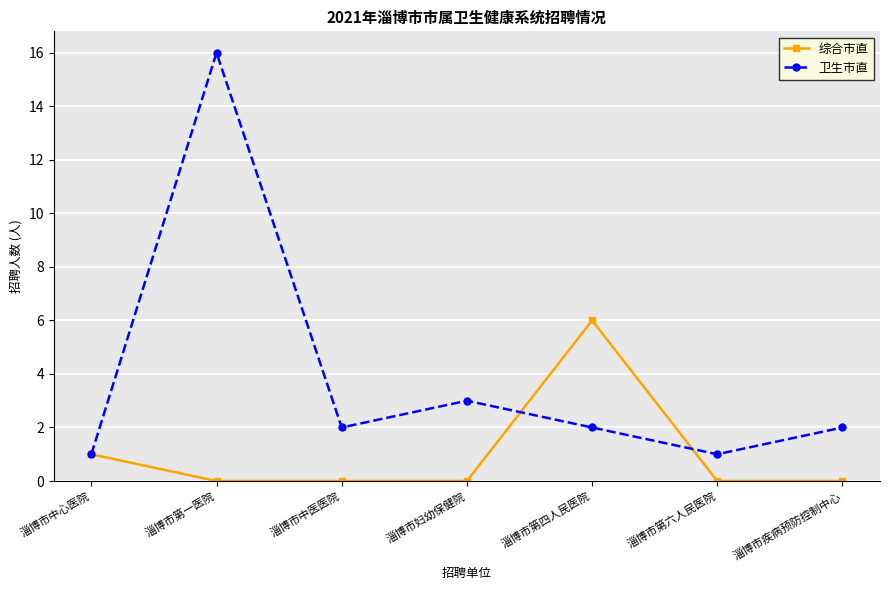

What is the difference between the second highest and second lowest values in the 综合市直 series?

1